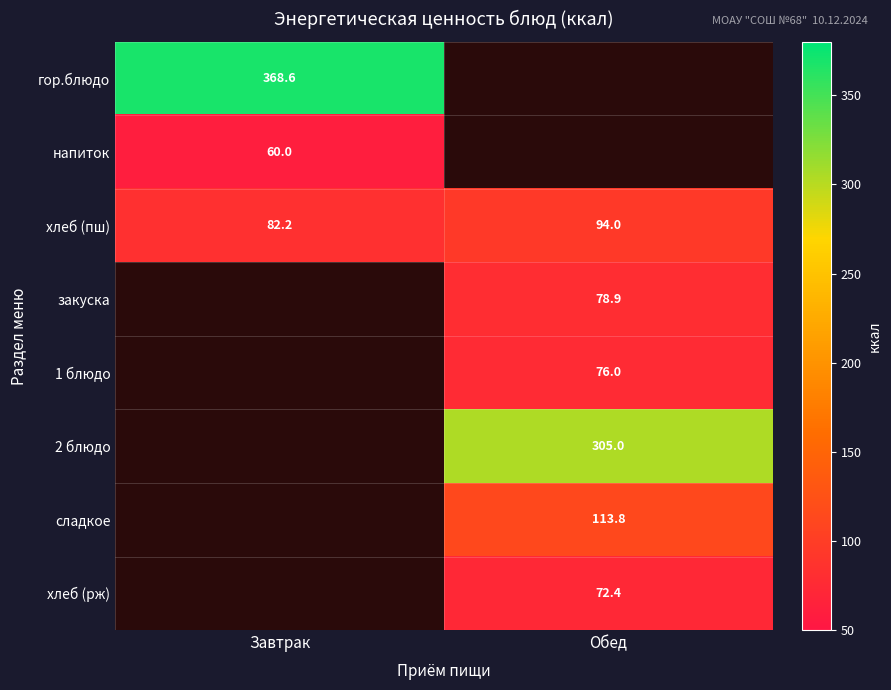

What is the highest value of the хлеб (пш) series?

94.0